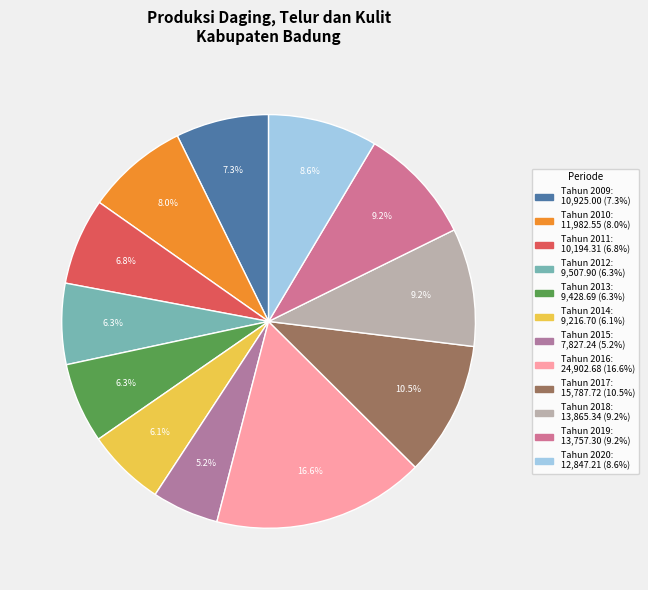

Which category has the biggest portion of the pie?

Tahun 2016